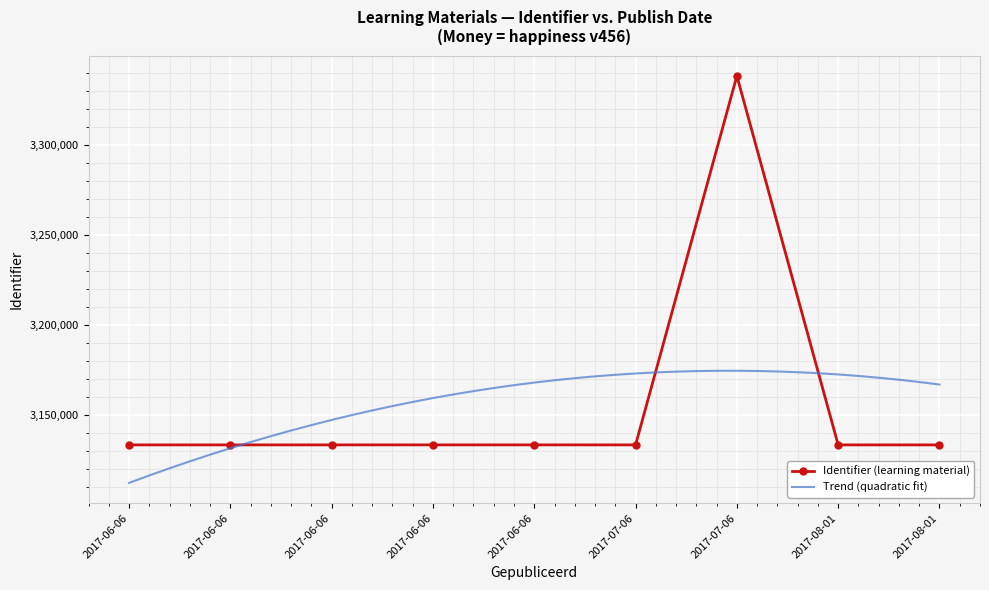

What is the sum of the values at 2017-06-06 and 2017-06-06?

6266362